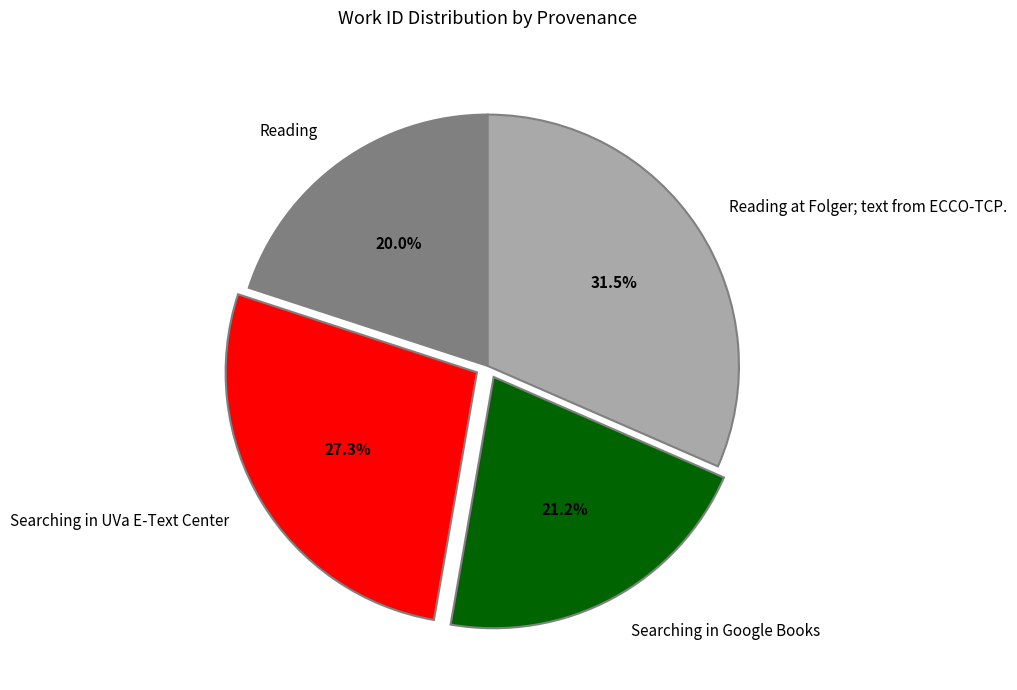

Count the number of slices in the pie.

4